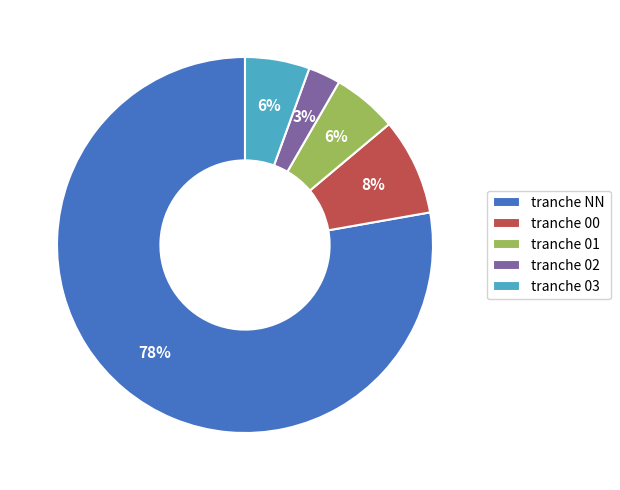

Count the number of slices in the pie.

5